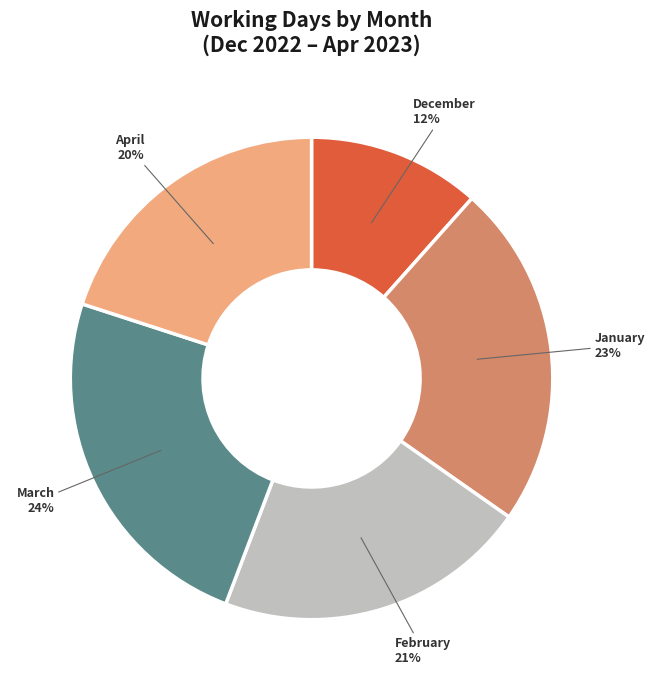

Does any single category account for the majority?

No